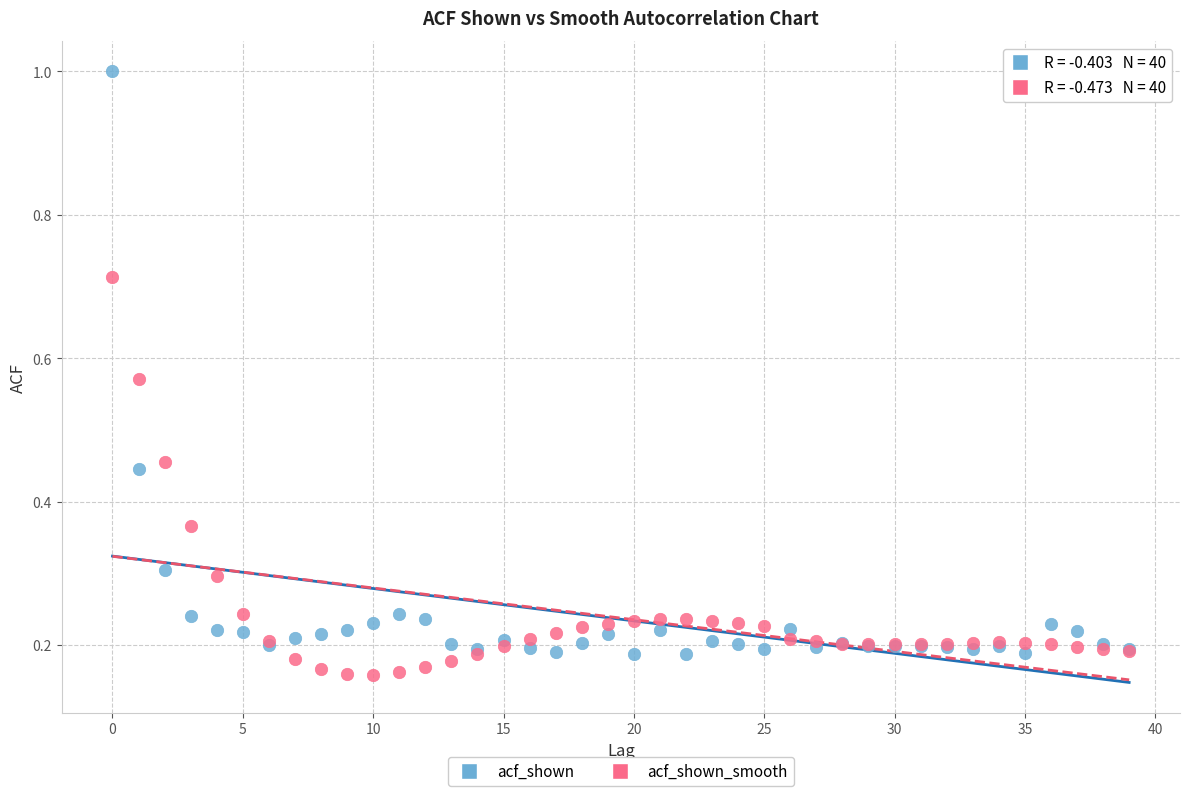

Which series has the widest spread of Y values?

acf_shown